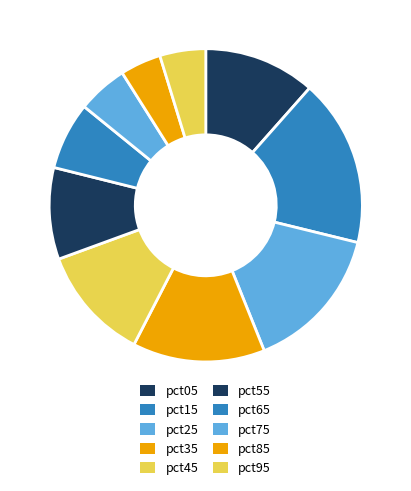

Rank the categories by value from highest to lowest.

pct15, pct25, pct35, pct45, pct05, pct55, pct65, pct75, pct95, pct85